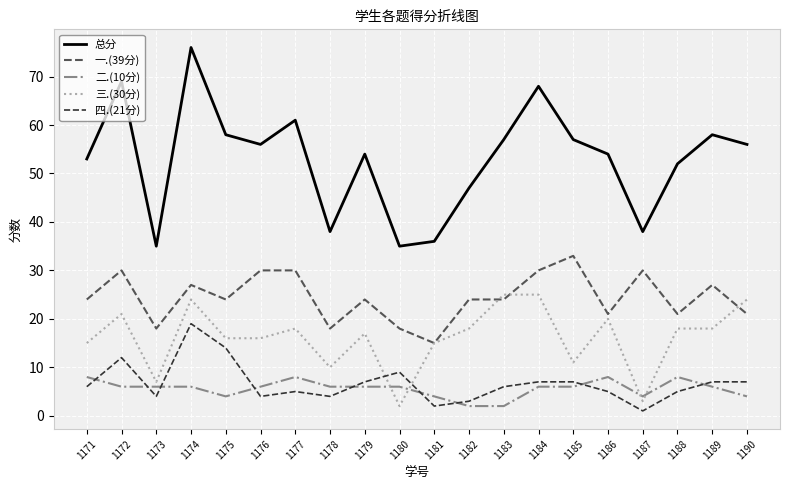

What is the difference between the maximum and minimum values in the 三.(30分) series?

23